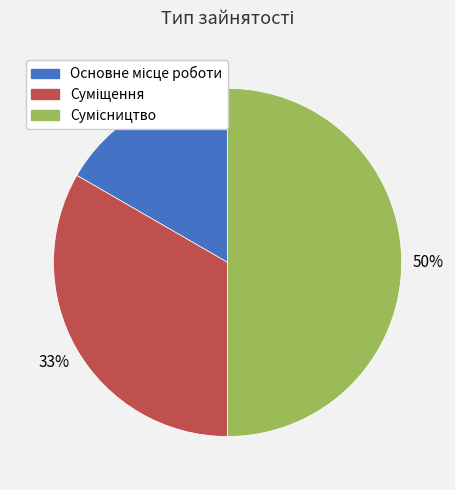

To the nearest percent, what is the average slice percentage?

33%